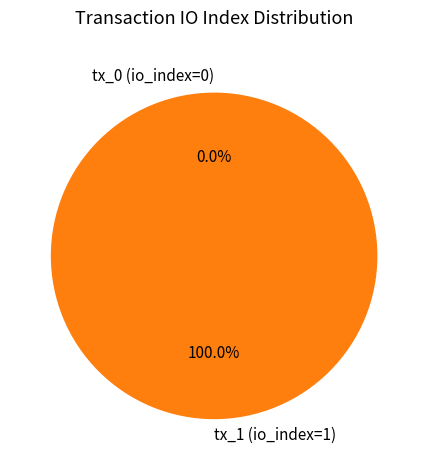

To the nearest percent, what is the difference between the largest and smallest slice percentages?

100%